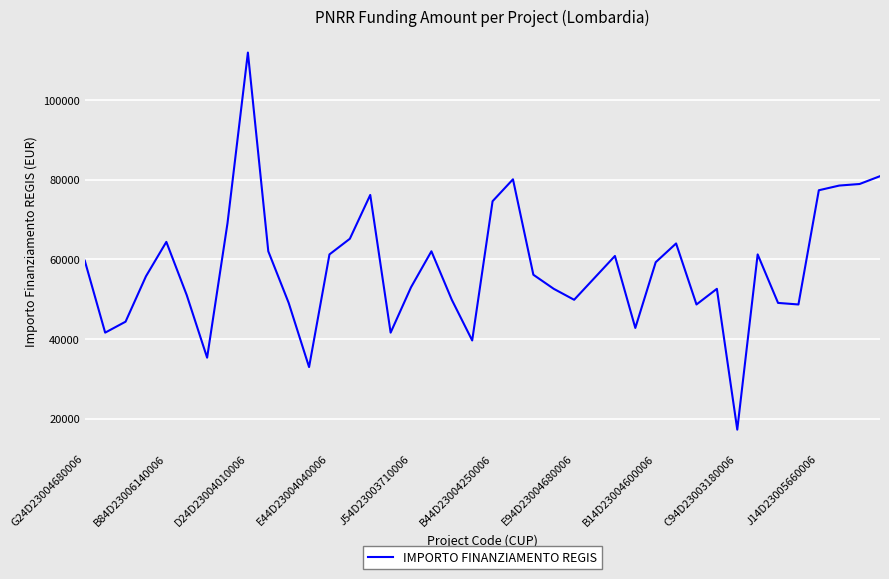

What is the maximum value shown in the chart?

111949.1